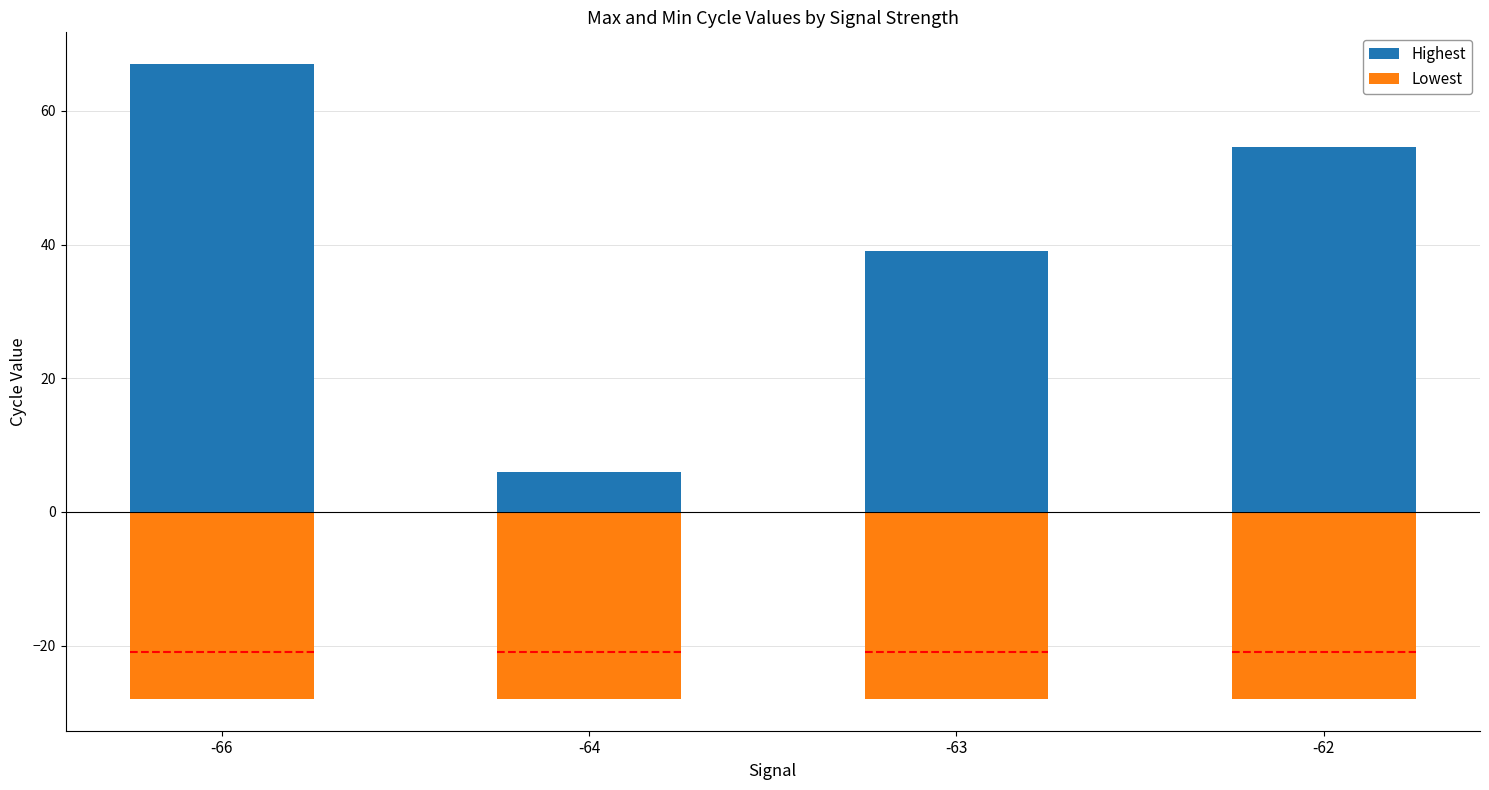

True or false: Highest has a value of 54.6 at -62.

True